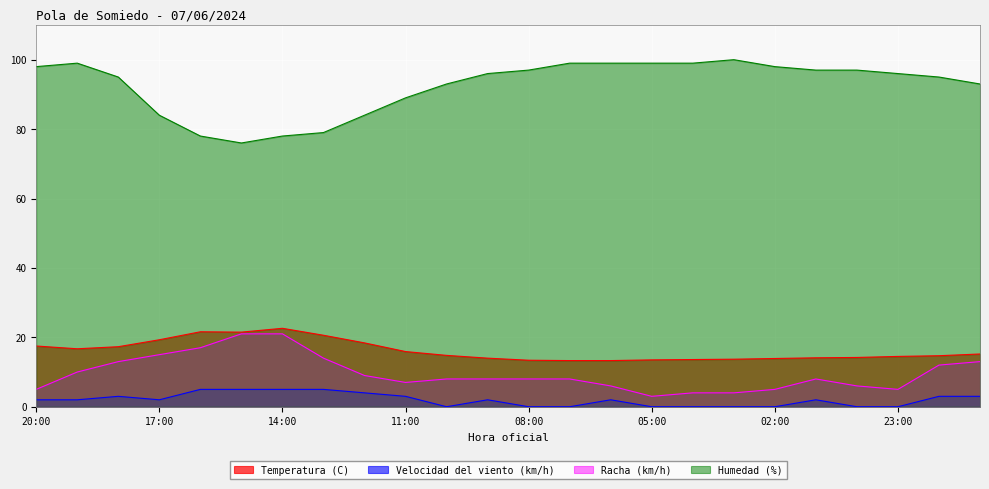

Which series has the largest total across all categories?

Humedad (%)